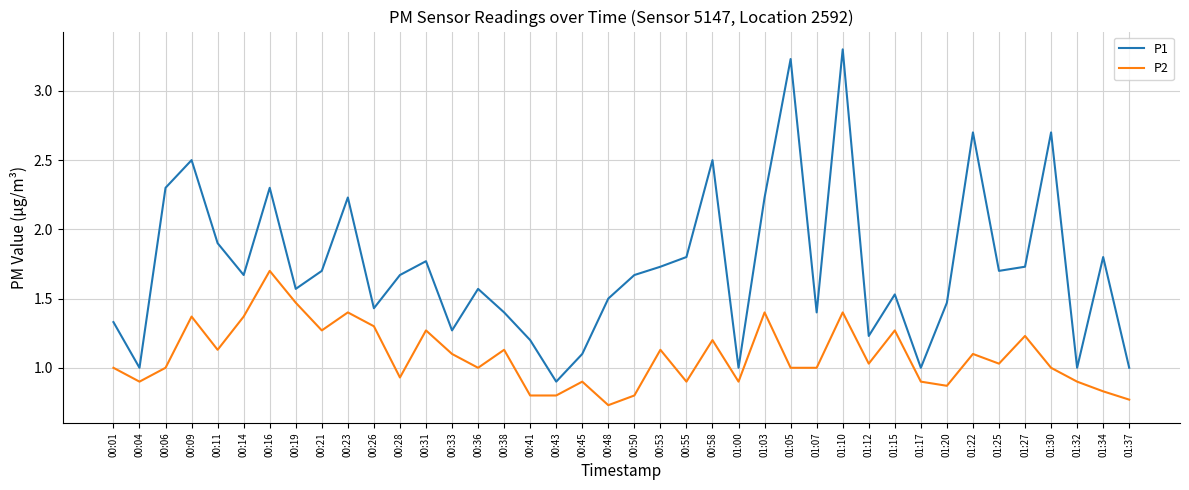

Which series has the widest spread of values?

P1